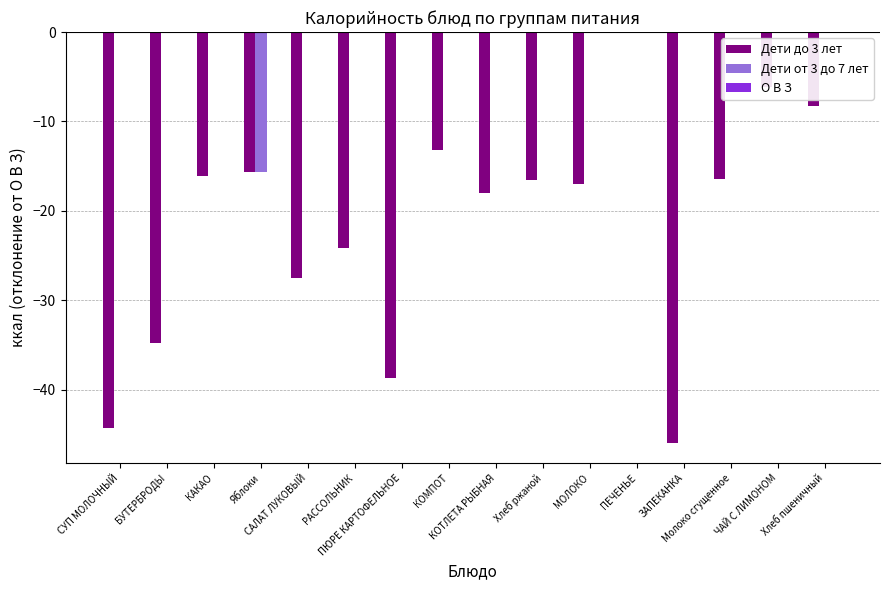

What is the sum of all Дети до 3 лет values?

-342.5